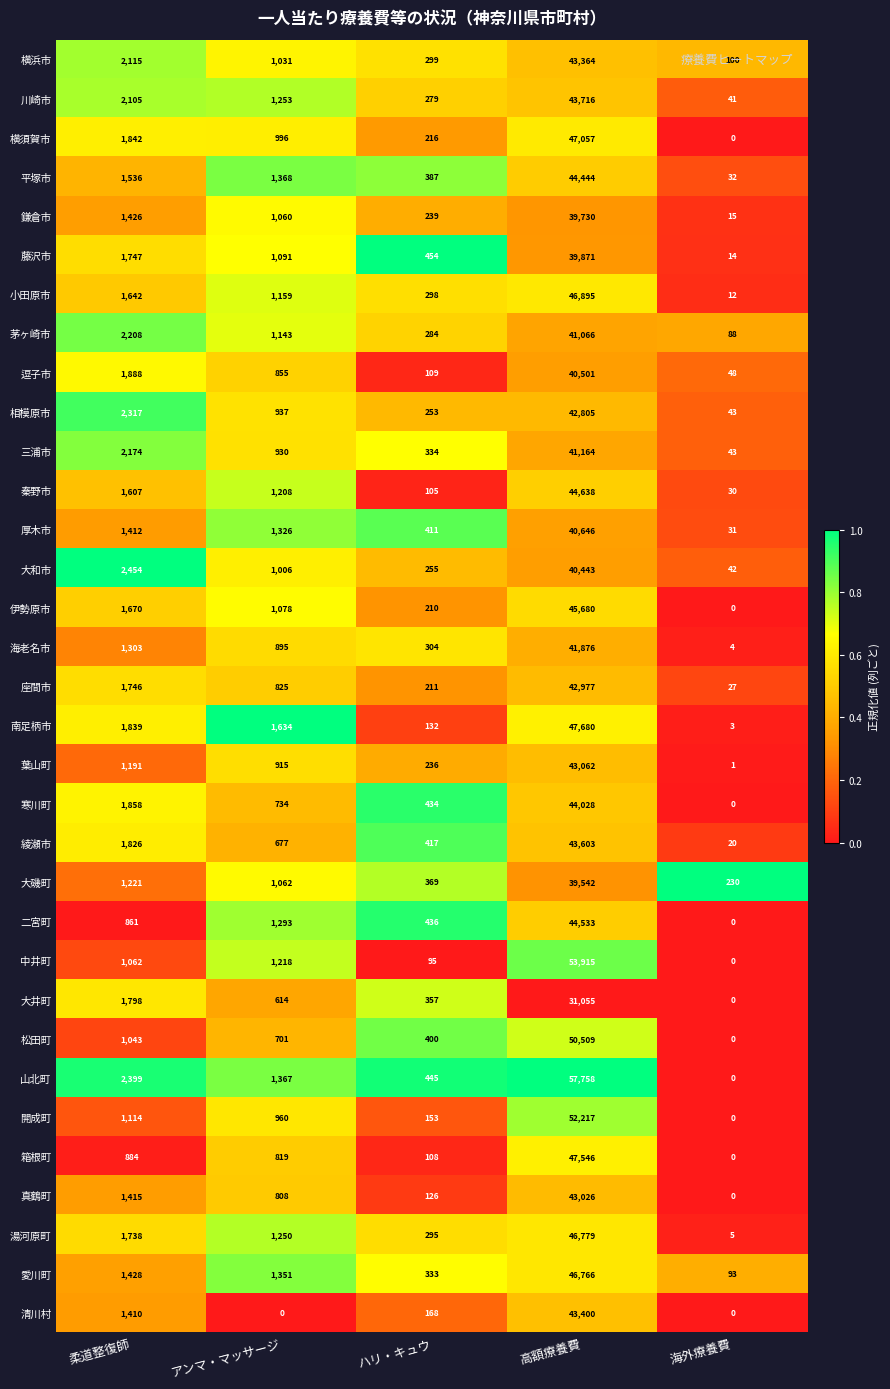

Is it true that 清川村 equals 168 at ハリ・キュウ?

True